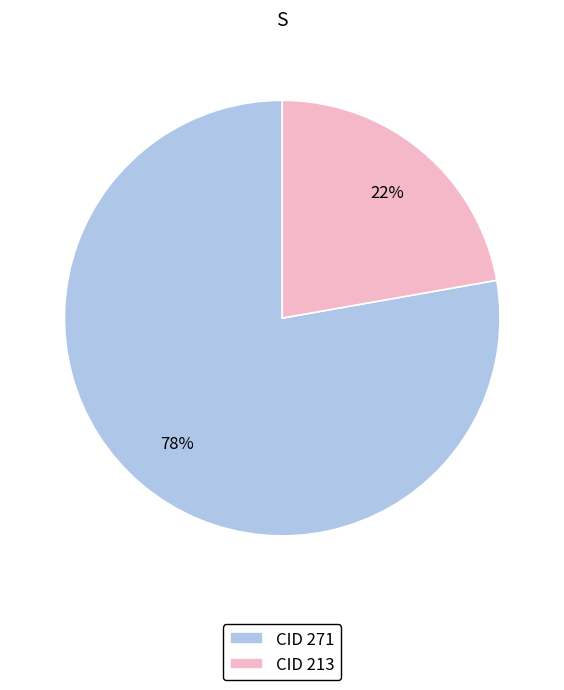

Combined, do CID 213 and CID 271 account for over 50%?

Yes